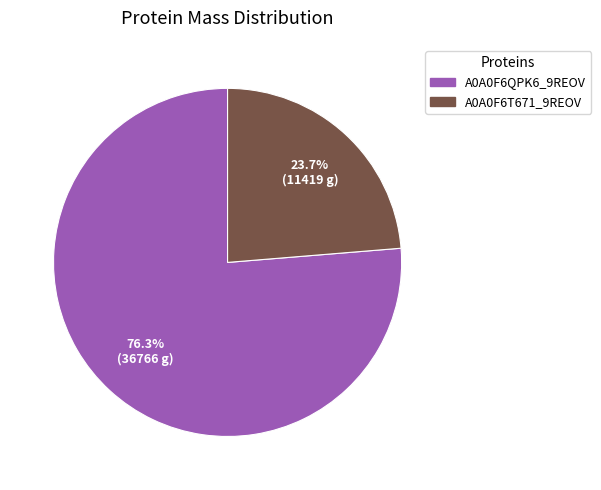

What is the ratio of the value at A0A0F6QPK6_9REOV to the value at A0A0F6T671_9REOV?

3.2